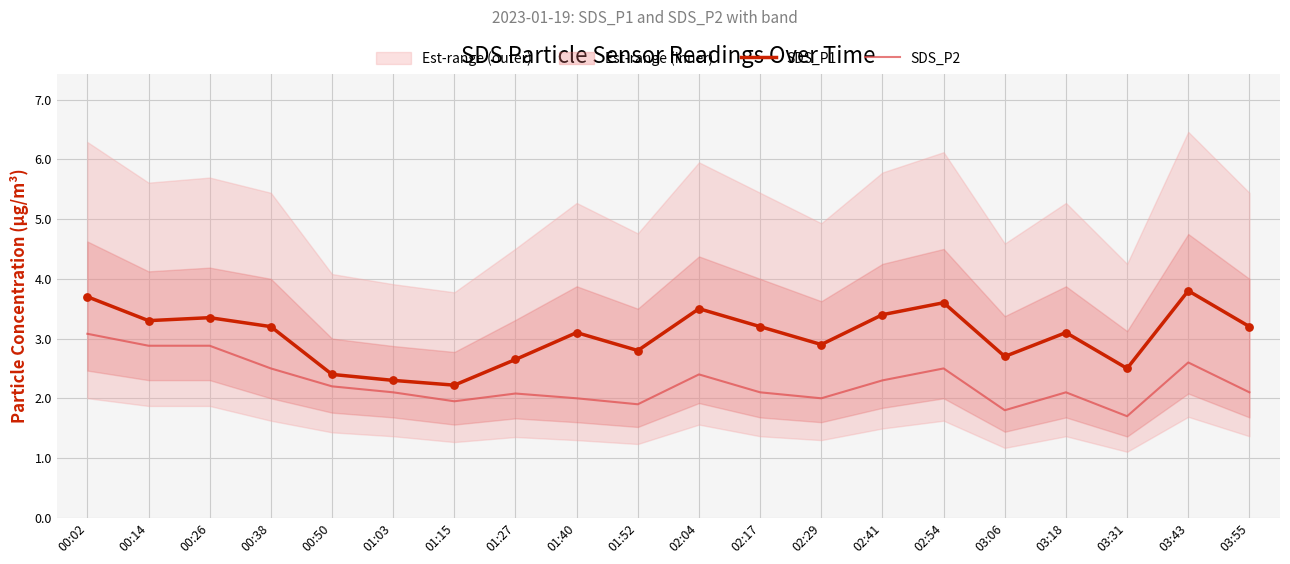

Which series has the largest total across all categories?

SDS_P1